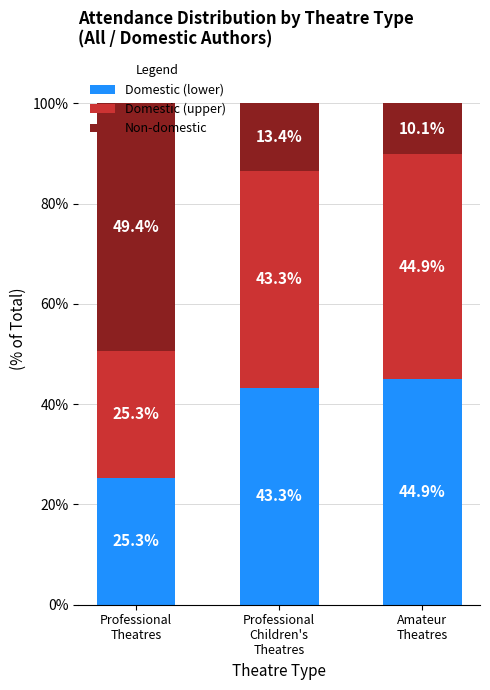

What is the maximum value for Domestic (lower)?

44.9